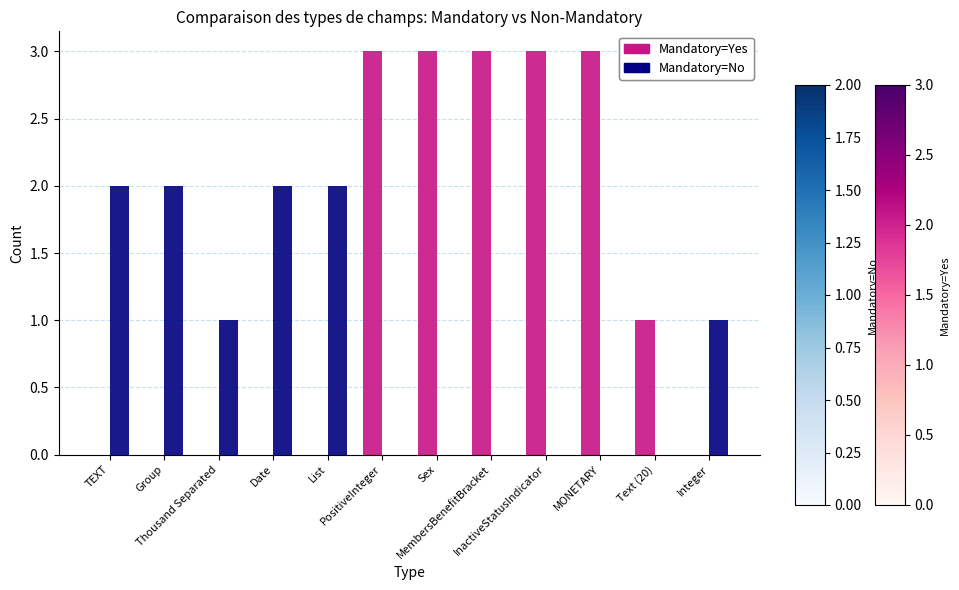

Is it true that Mandatory=Yes equals -1 at Thousand Separated?

False